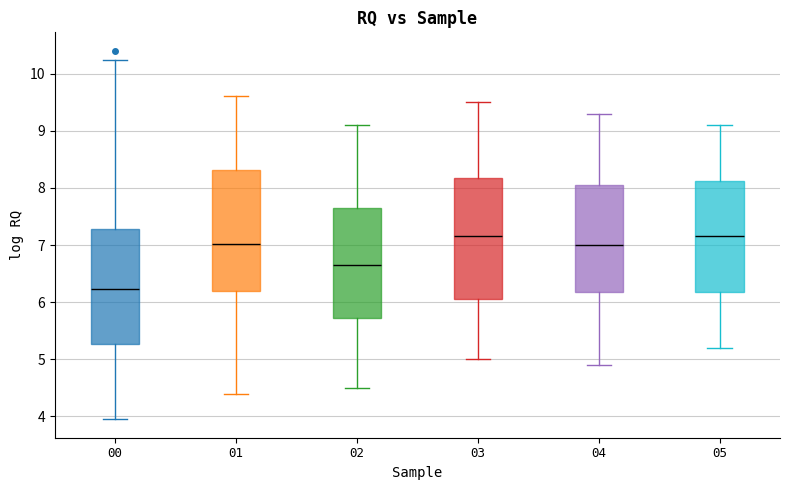

Reading left to right, transcribe this box plot: for each box, give where its median line is, the range the box spans, and where its two whiskers end, as read against the y-axis. The values are not printed on the chart, so give them approximately, as read against the axis.

00: median 6.2, box 5.3 to 7.3, whiskers 4.0 to 10.2
01: median 7.0, box 6.2 to 8.3, whiskers 4.4 to 9.6
02: median 6.7, box 5.7 to 7.7, whiskers 4.5 to 9.1
03: median 7.2, box 6.1 to 8.2, whiskers 5.0 to 9.5
04: median 7.0, box 6.2 to 8.1, whiskers 4.9 to 9.3
05: median 7.2, box 6.2 to 8.1, whiskers 5.2 to 9.1